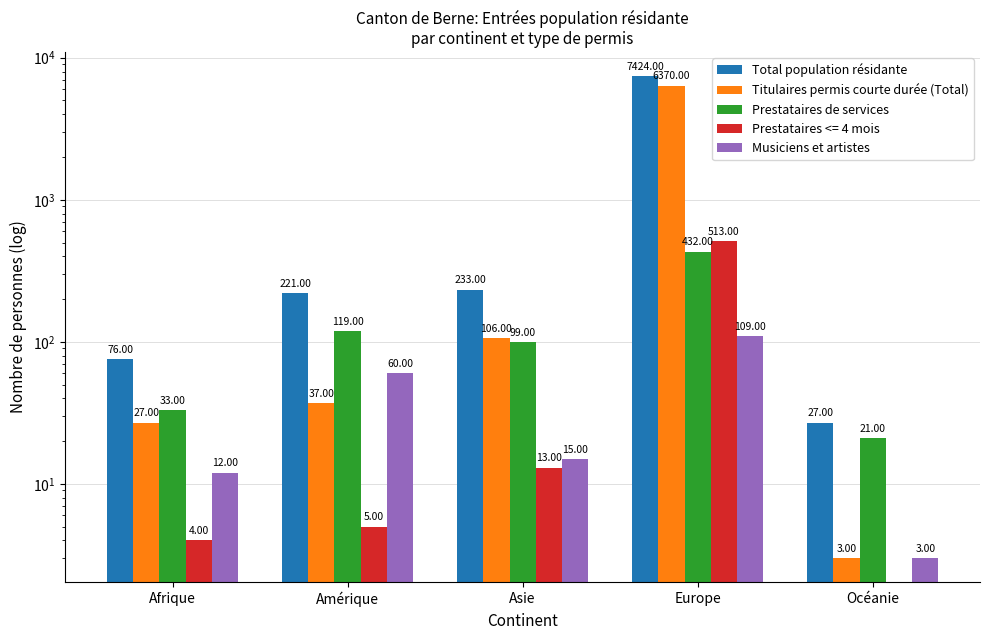

Are the bars grouped side by side (vs. stacked)?

Yes